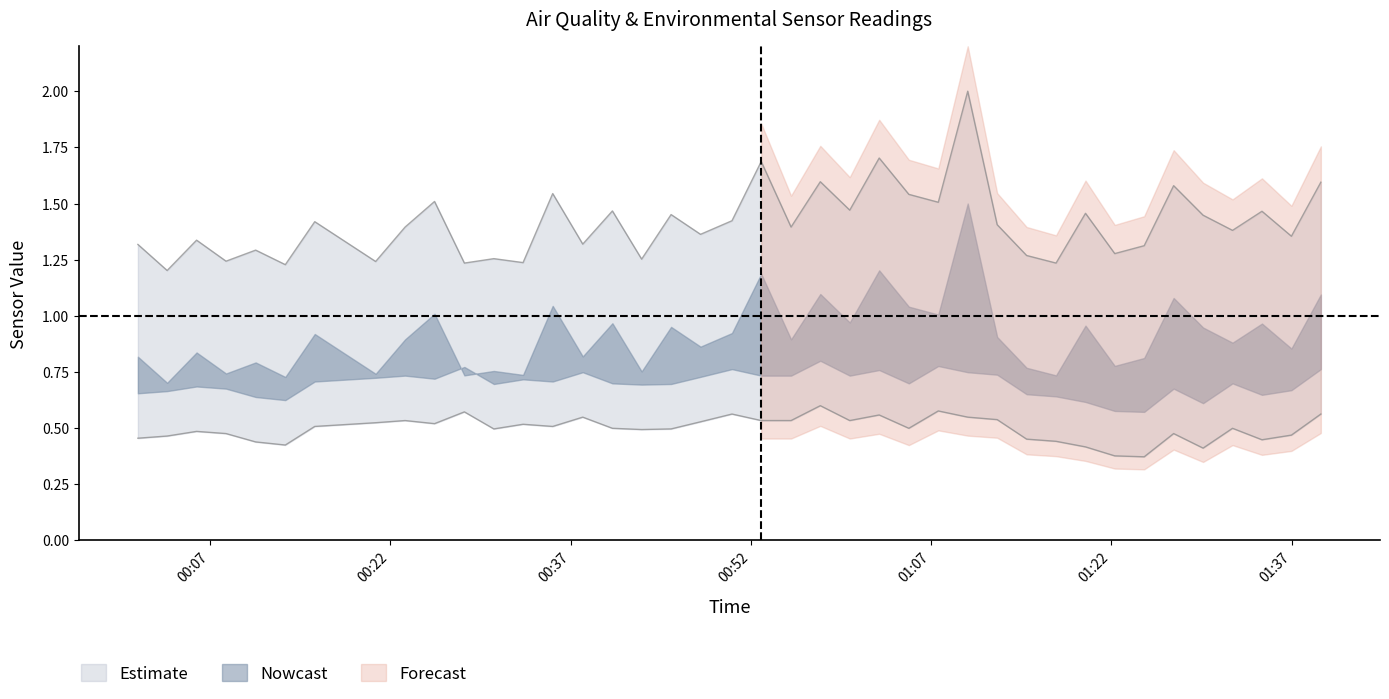

True or false: SDS_P1 and SDS_P2 intersect in this chart.

False